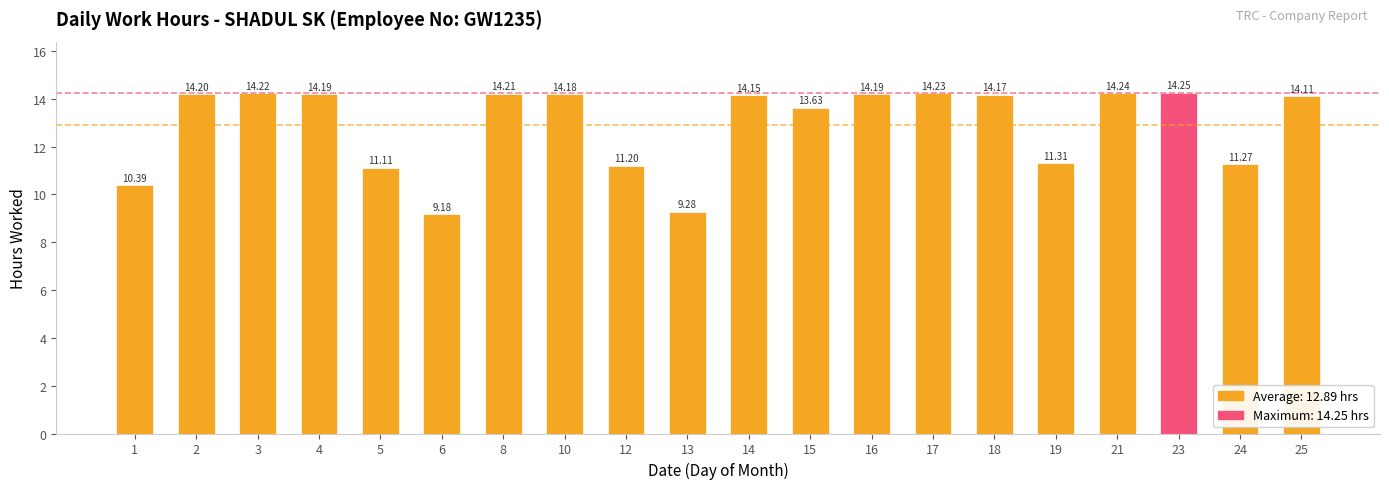

True or false: the data shows 19.2 at 16.

False